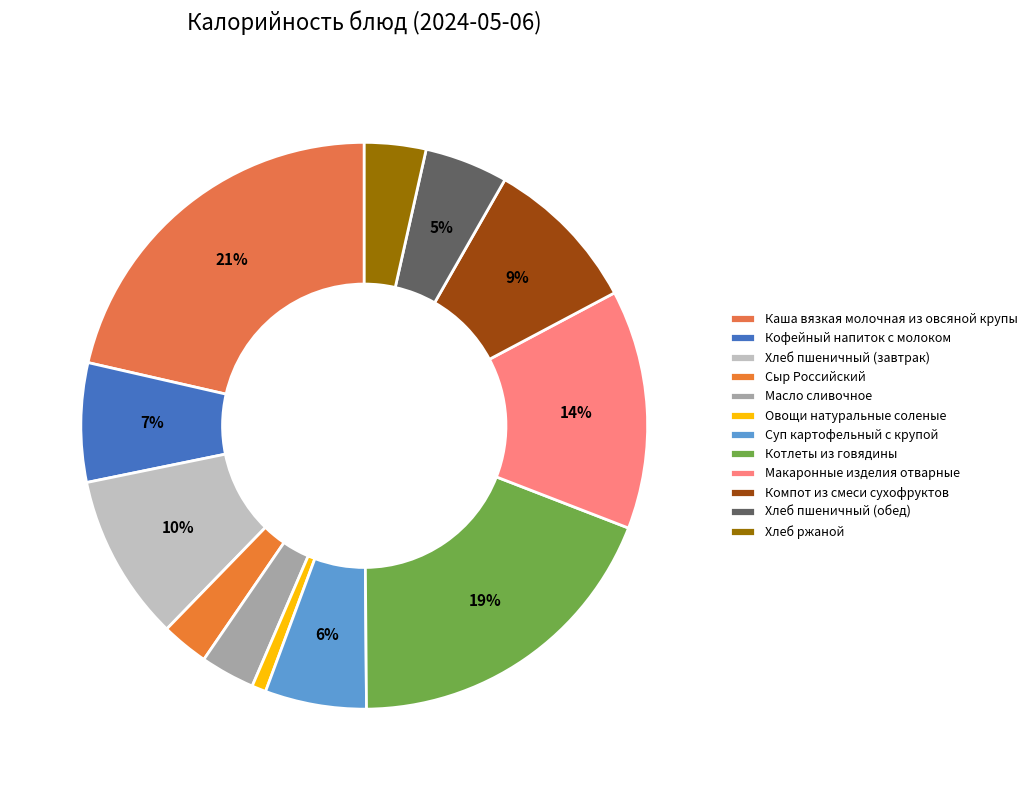

Rank the categories by value from highest to lowest.

Каша вязкая молочная из овсяной крупы, Котлеты из говядины, Макаронные изделия отварные, Хлеб пшеничный (завтрак), Компот из смеси сухофруктов, Кофейный напиток с молоком, Суп картофельный с крупой, Хлеб пшеничный (обед), Хлеб ржаной, Масло сливочное, Сыр Российский, Овощи натуральные соленые